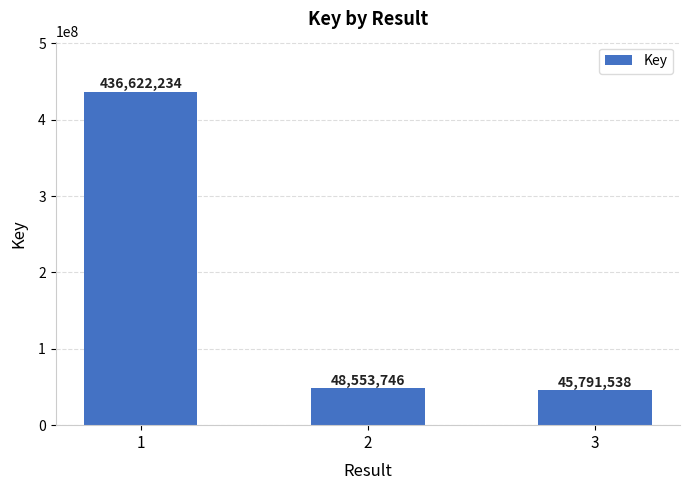

Where is the data nearest to the value 241206886?

2